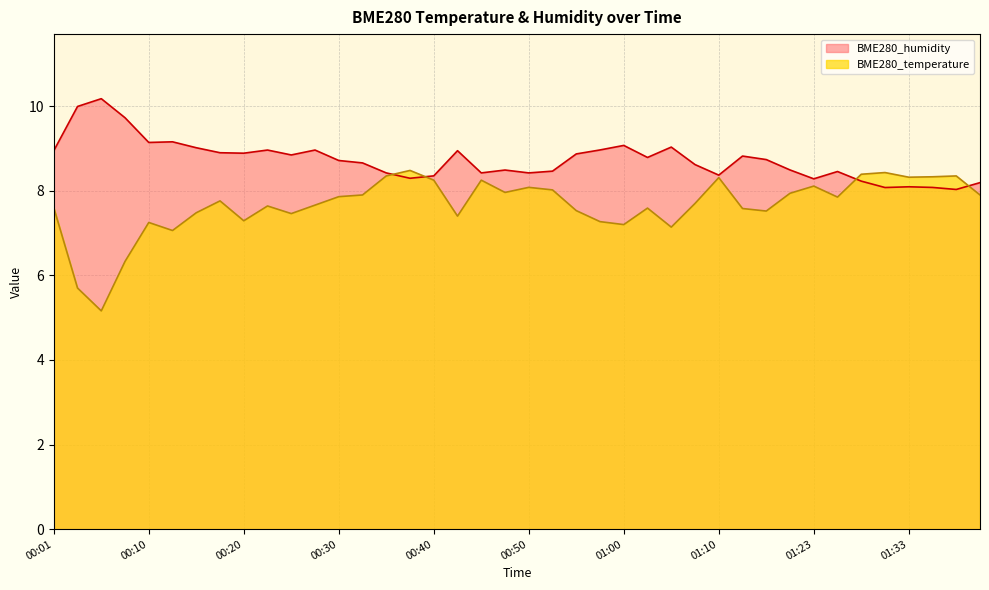

Between 00:13 and 01:02, which series saw the biggest shift?

BME280_temperature